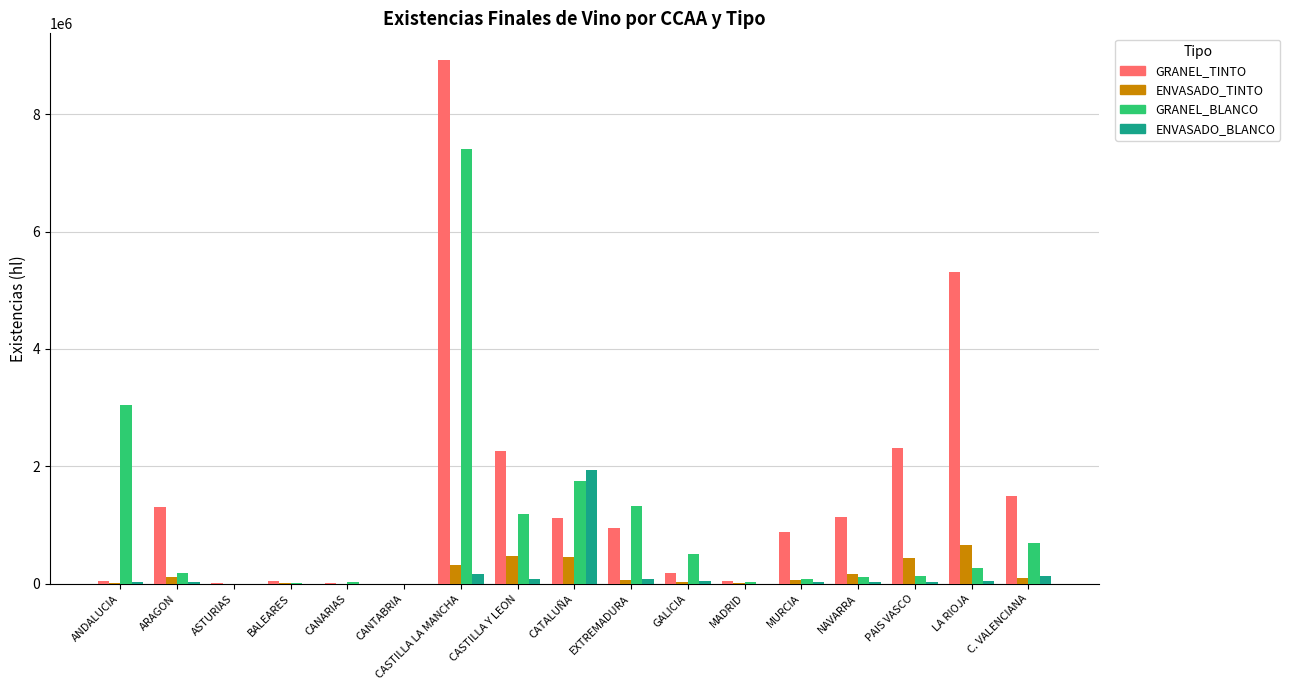

The value of ENVASADO_BLANCO at C. VALENCIANA is 132132. True or false?

True